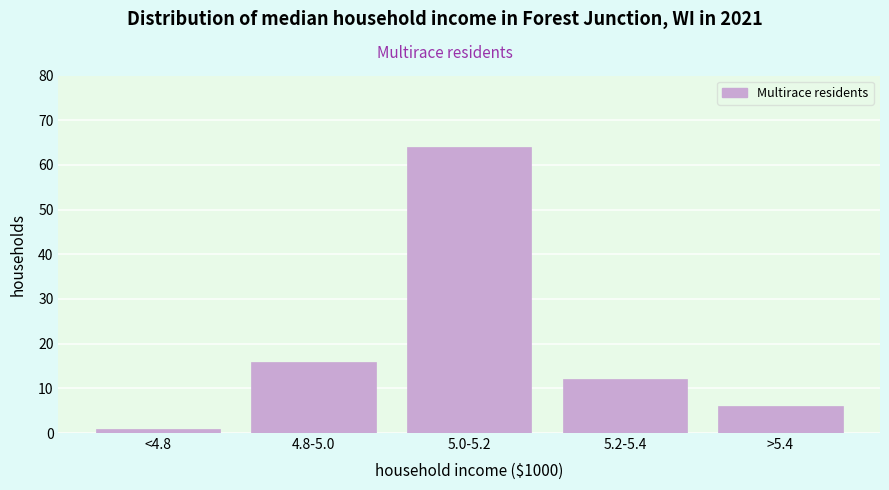

Reading left to right, extract all data points from this chart.

<4.8=1	4.8-5.0=16	5.0-5.2=64	5.2-5.4=12	>5.4=6